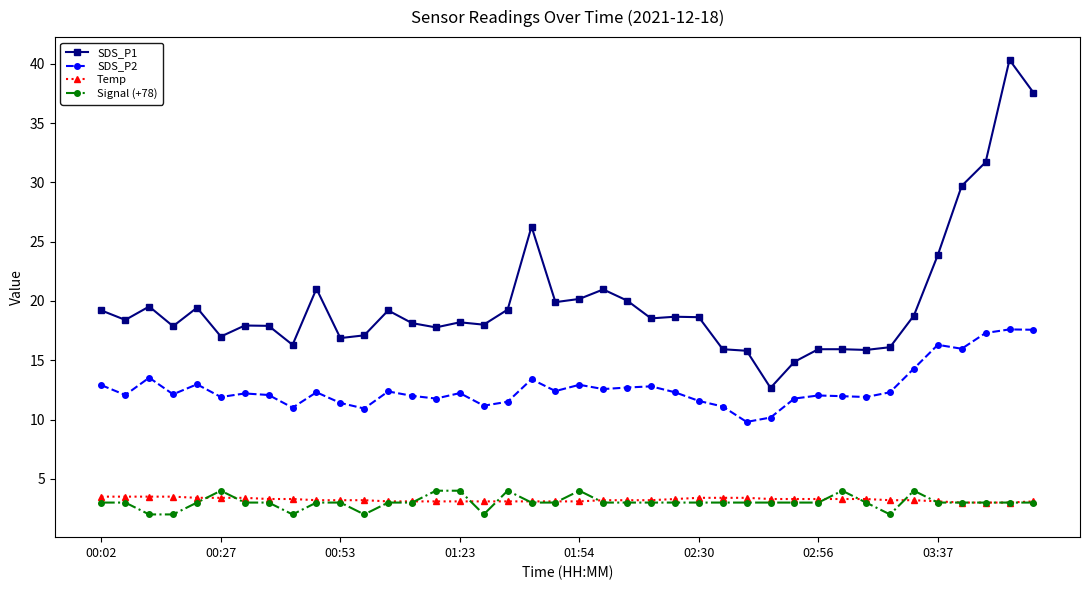

What is the minimum value shown in the chart?

2.0